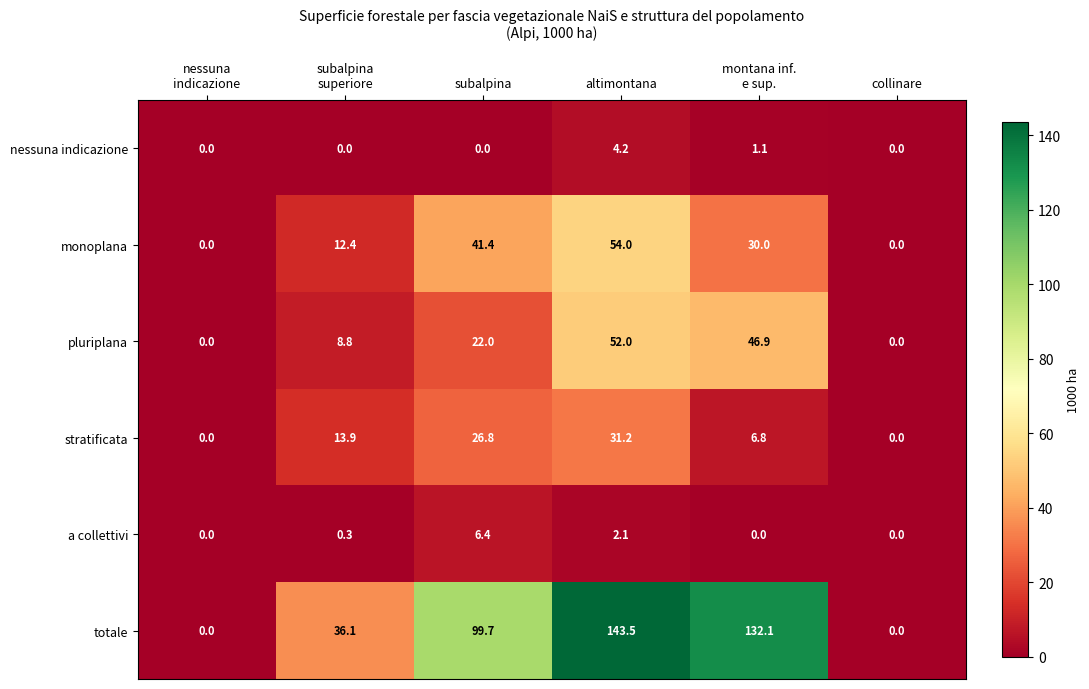

How many values in the totale series exceed 99?

3